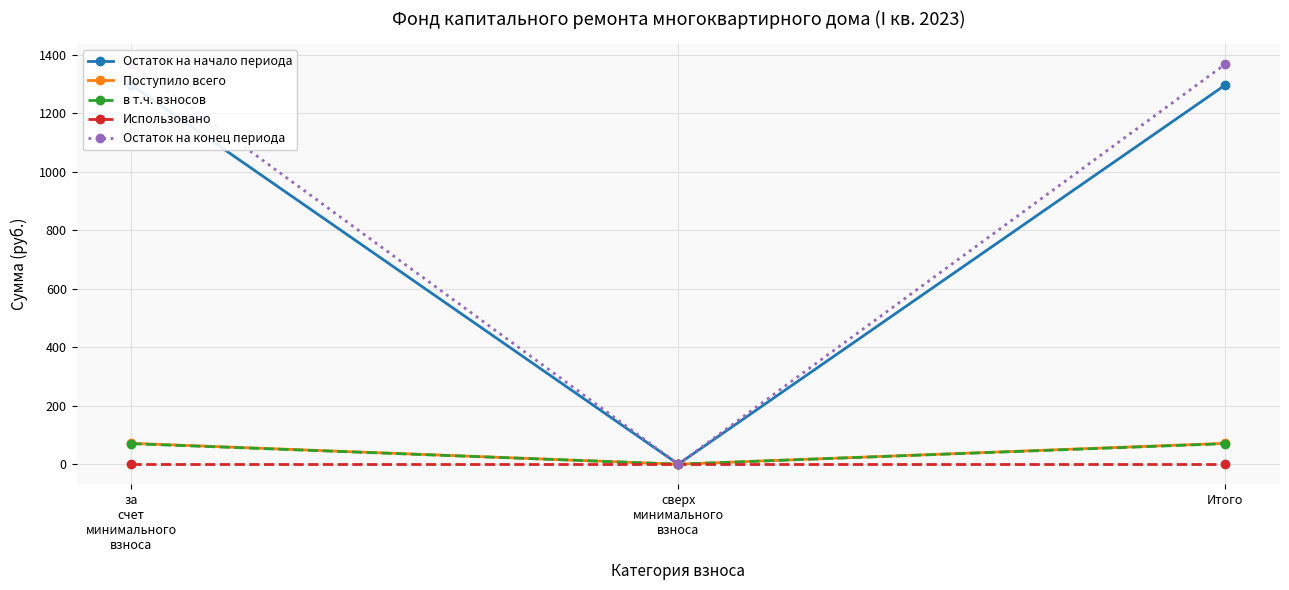

What is the total value across all series at Итого?

2805.0